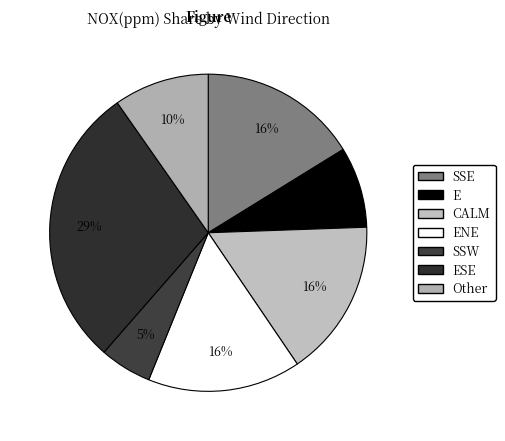

How many slices are in this pie chart?

7